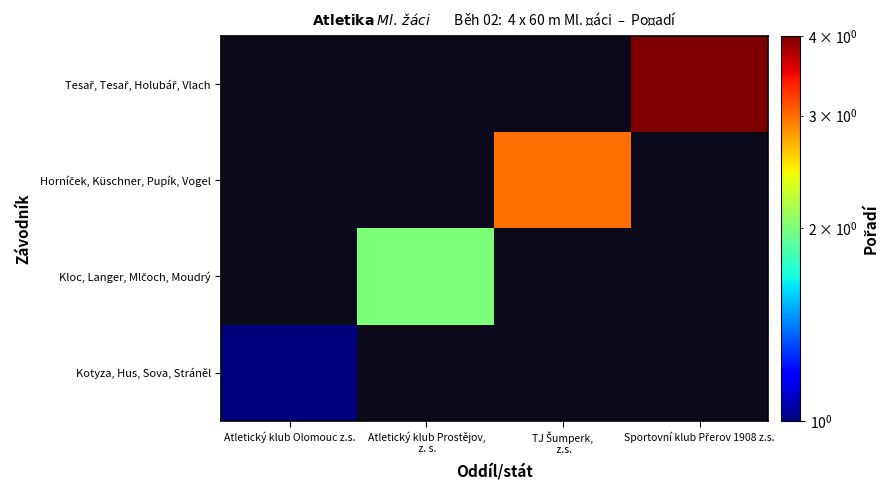

What is the greatest value displayed?

4.0